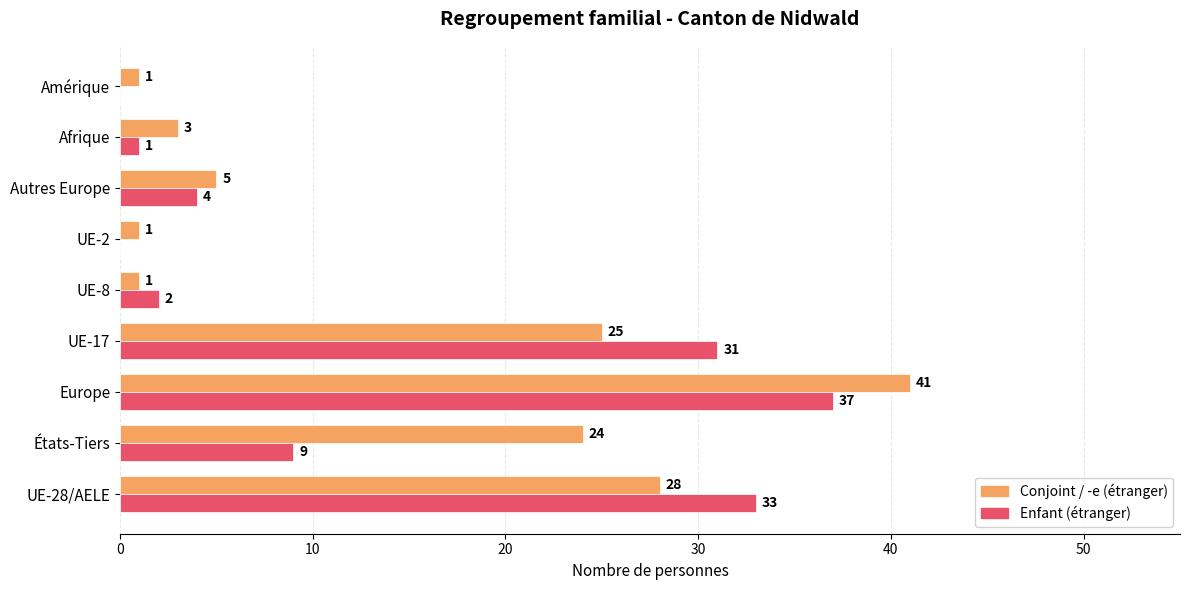

Which label corresponds to the largest value in the chart?

Europe